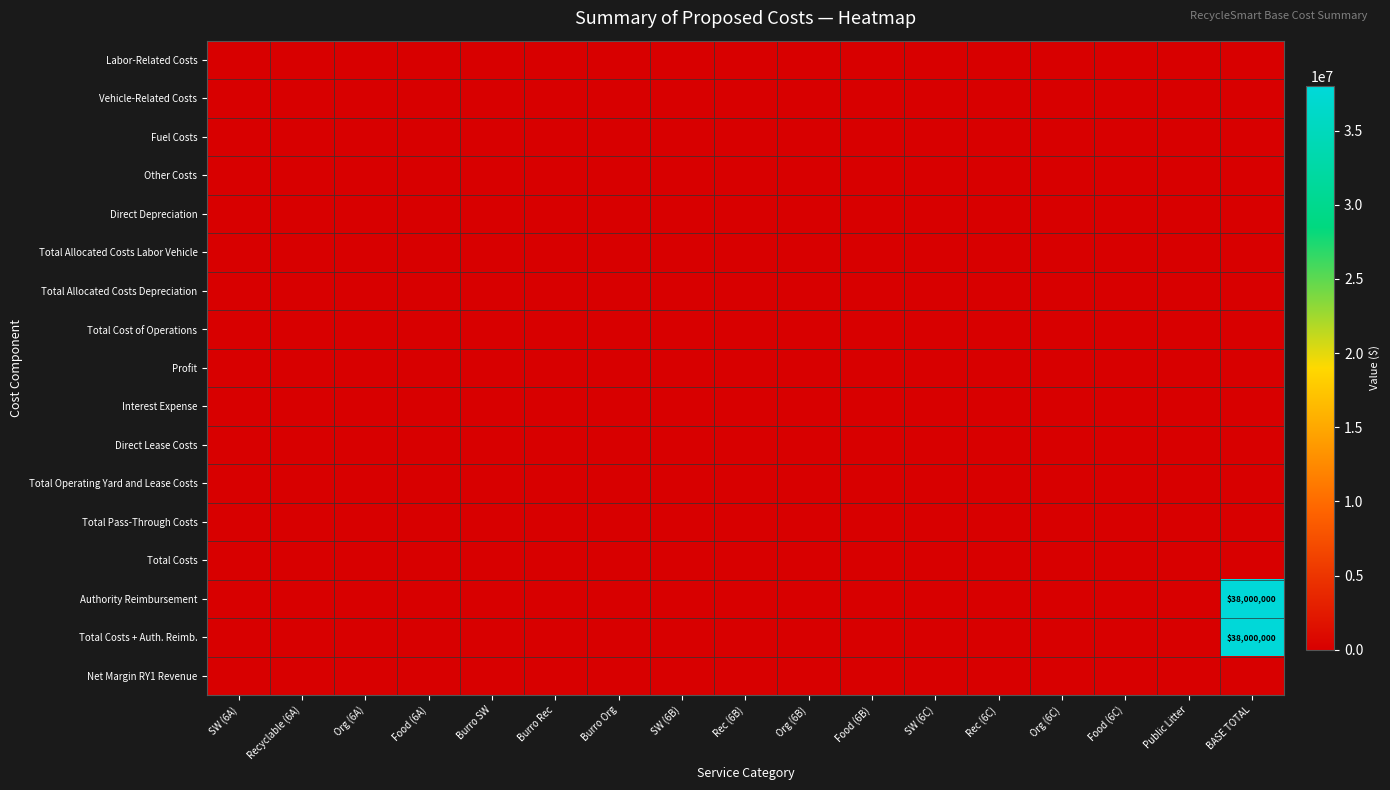

Rank the series at SW (6B) from highest to lowest value.

Labor-Related Costs, Vehicle-Related Costs, Fuel Costs, Other Costs, Direct Depreciation, Total Allocated Costs Labor Vehicle, Total Allocated Costs Depreciation, Total Cost of Operations, Profit, Interest Expense, Direct Lease Costs, Total Operating Yard and Lease Costs, Total Pass-Through Costs, Total Costs, Authority Reimbursement, Total Costs + Auth. Reimb., Net Margin RY1 Revenue